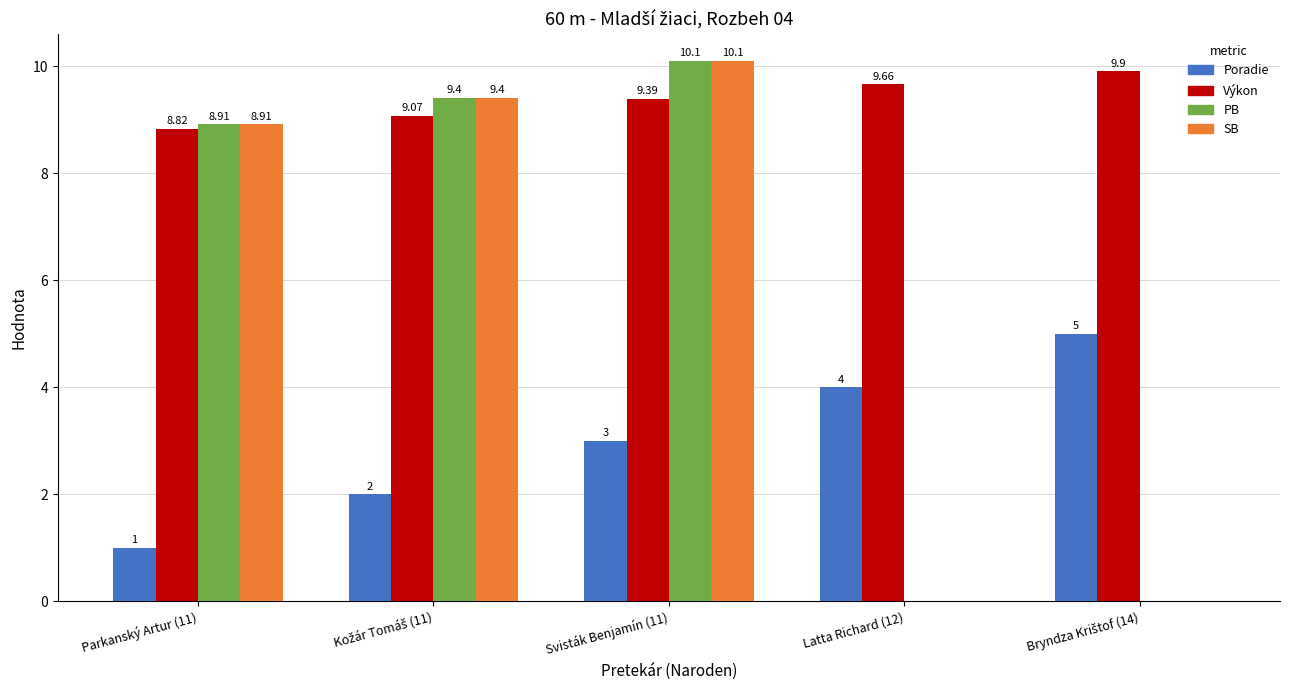

Reading left to right, transcribe all the data shown in this chart.

Poradie: 1.0	2.0	3.0	4.0	5.0
Výkon: 8.8	9.1	9.4	9.7	9.9
PB: 8.9	9.4	10.1	0.0	0.0
SB: 8.9	9.4	10.1	0.0	0.0